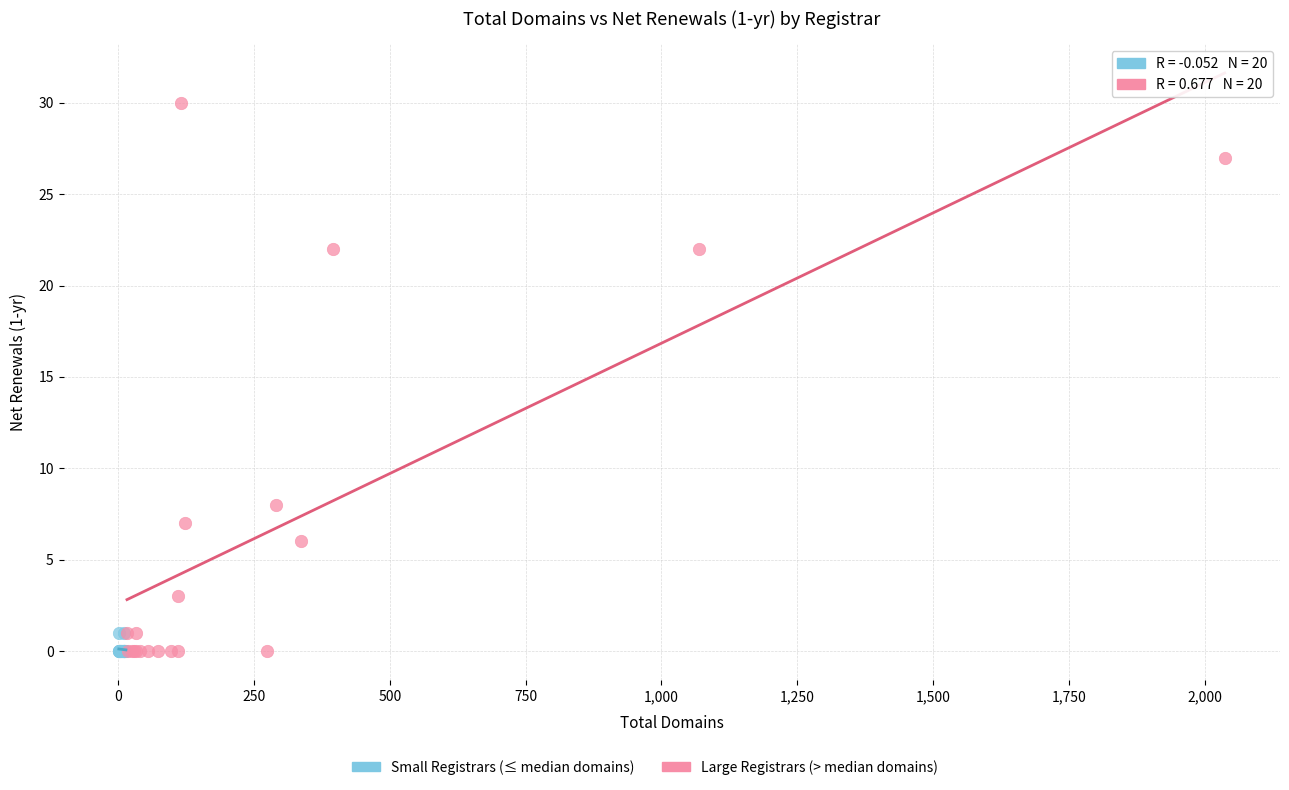

Which series has the widest spread of Y values?

Large Registrars (> median domains)